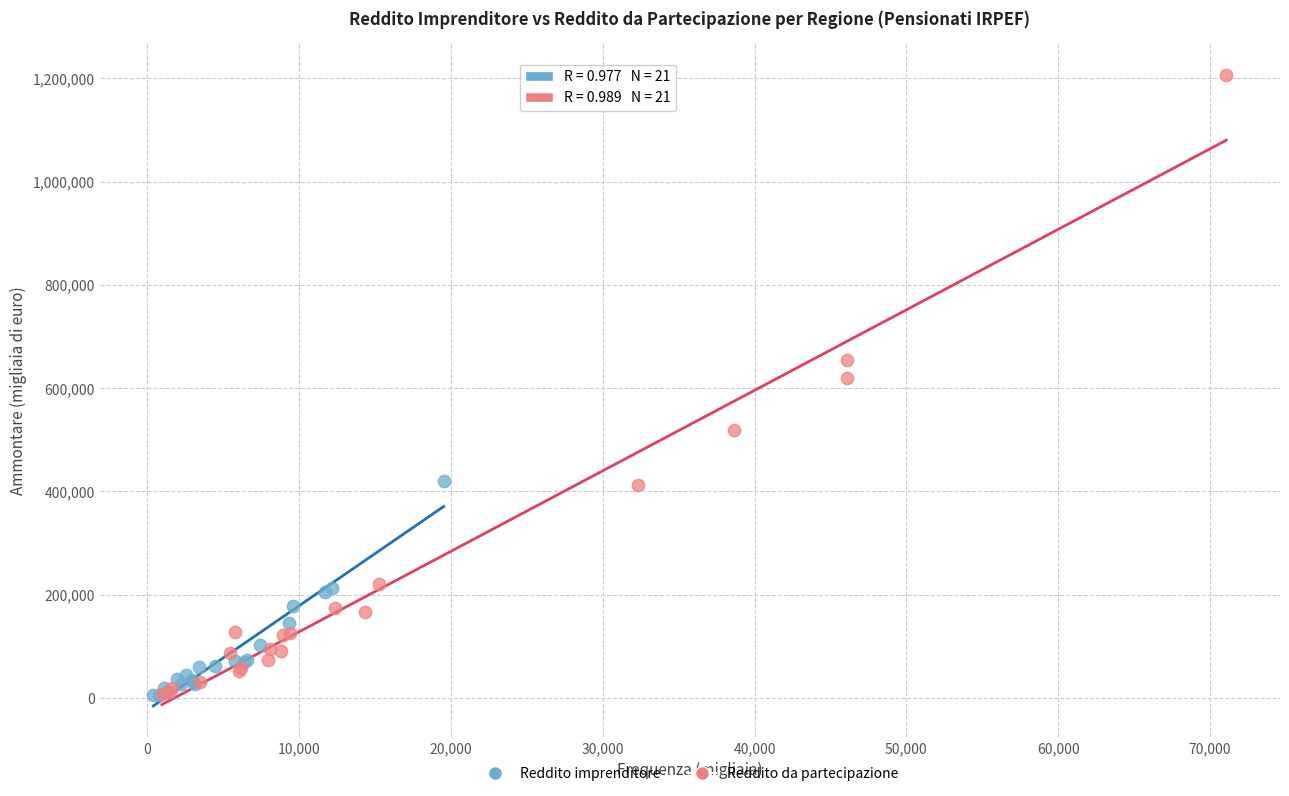

Which series reaches the maximum Y coordinate?

Reddito da partecipazione